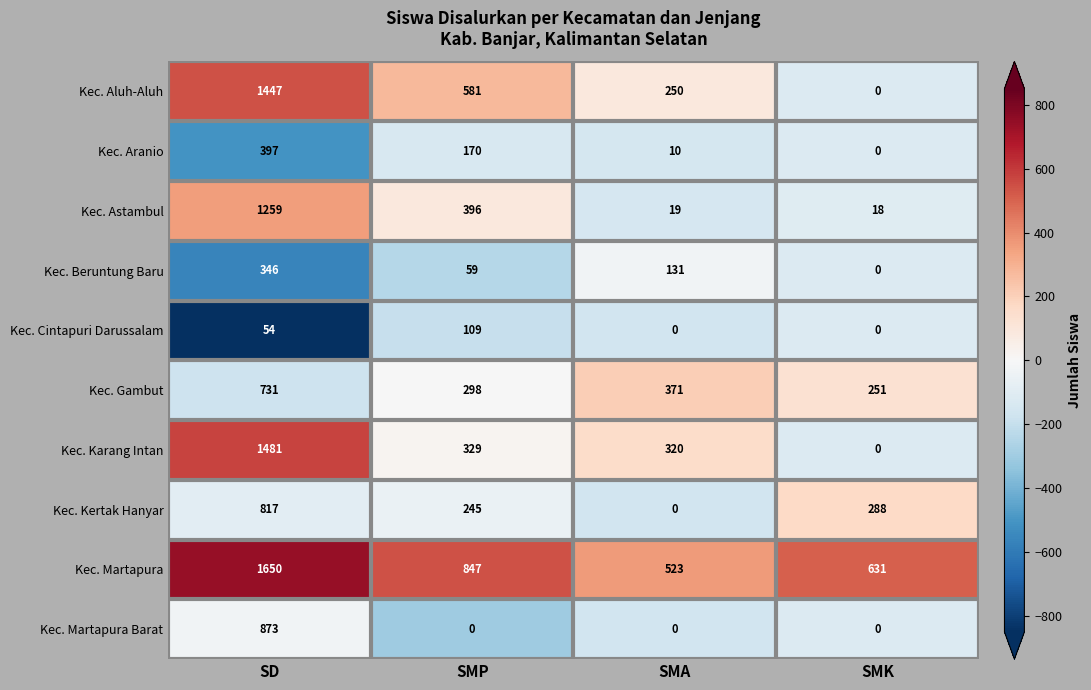

Rank the series by their maximum value, from highest to lowest.

Kec. Martapura, Kec. Karang Intan, Kec. Aluh-Aluh, Kec. Astambul, Kec. Martapura Barat, Kec. Kertak Hanyar, Kec. Gambut, Kec. Aranio, Kec. Beruntung Baru, Kec. Cintapuri Darussalam